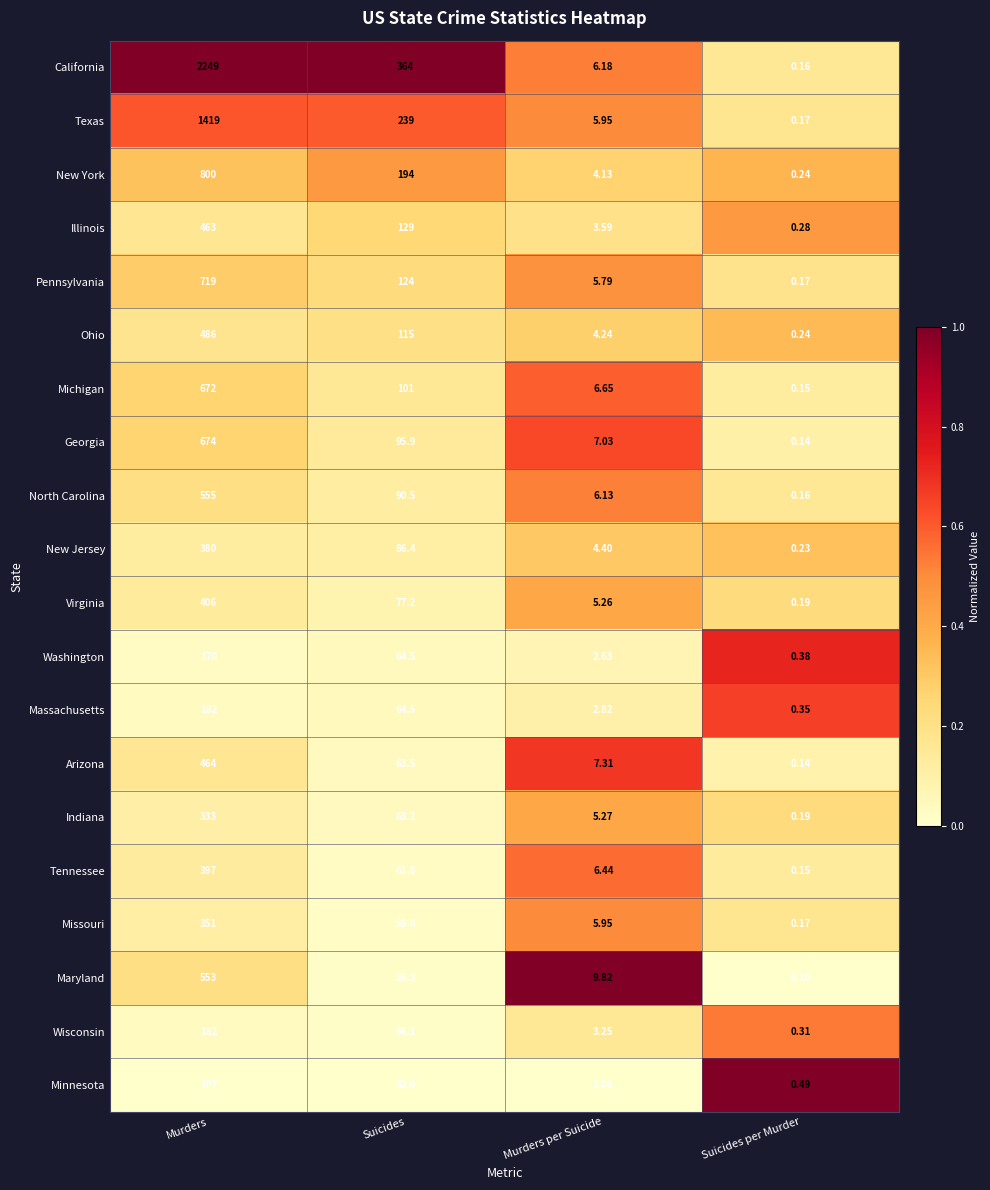

Which series has the widest spread of values?

California